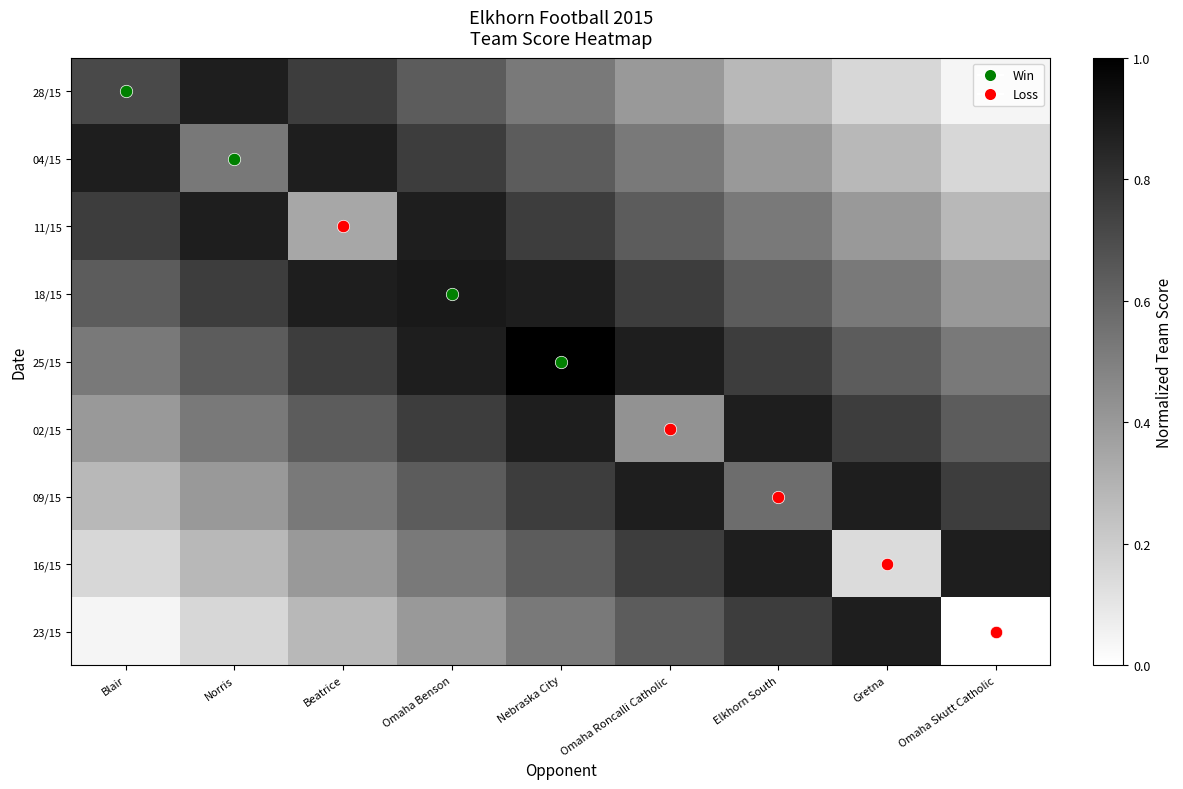

How many categories are shown in the chart?

9